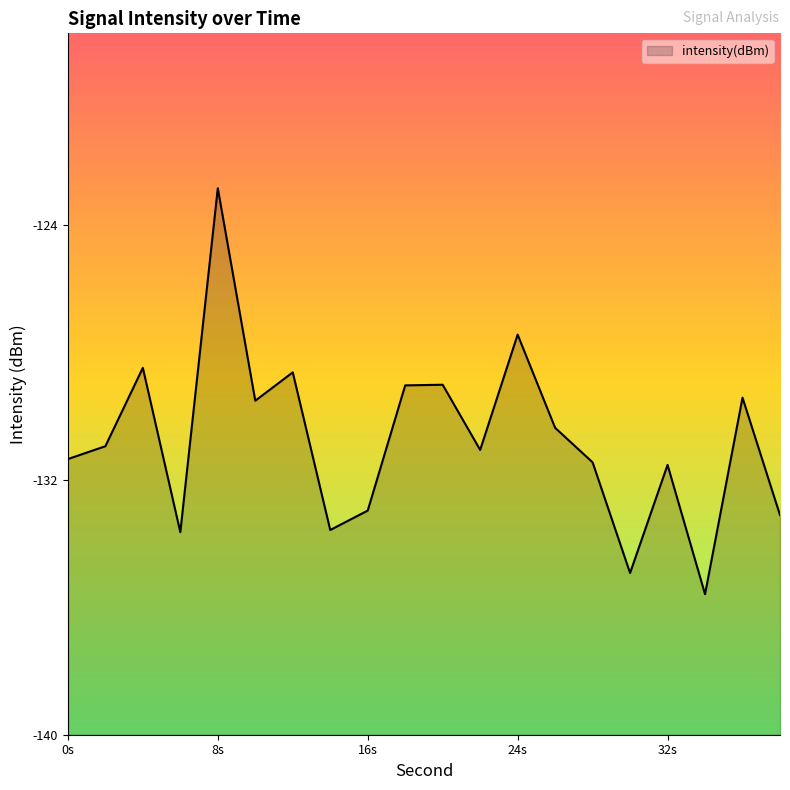

Reading left to right, transcribe all the data shown in this chart.

-131.4	-131.0	-128.5	-133.6	-122.9	-129.5	-128.6	-133.6	-133.0	-129.0	-129.0	-131.1	-127.4	-130.4	-131.5	-134.9	-131.5	-135.6	-129.4	-133.1